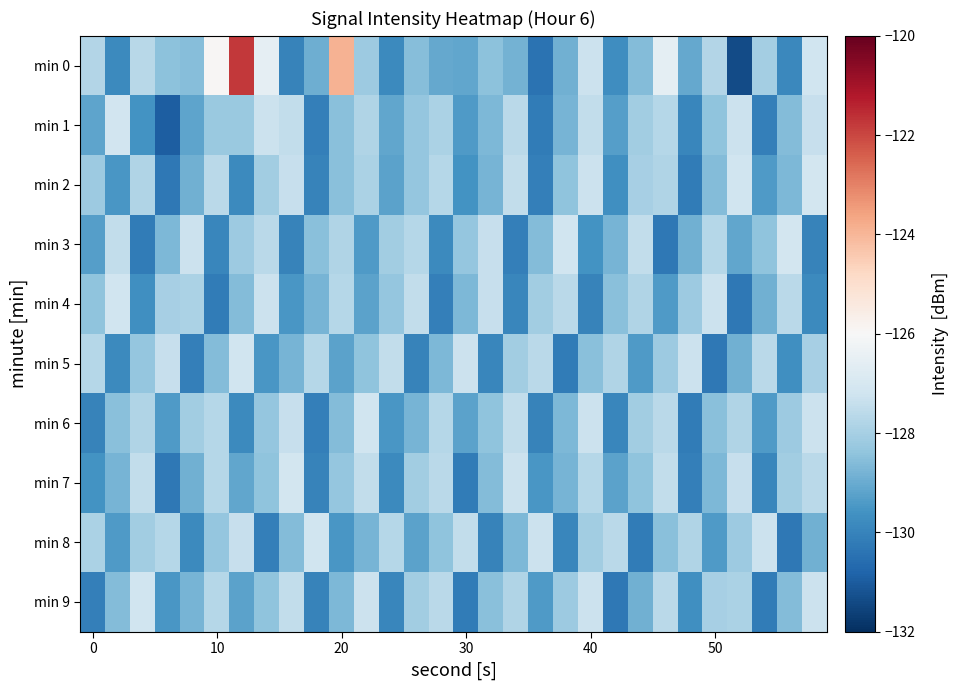

How many series are shown in this chart?

10